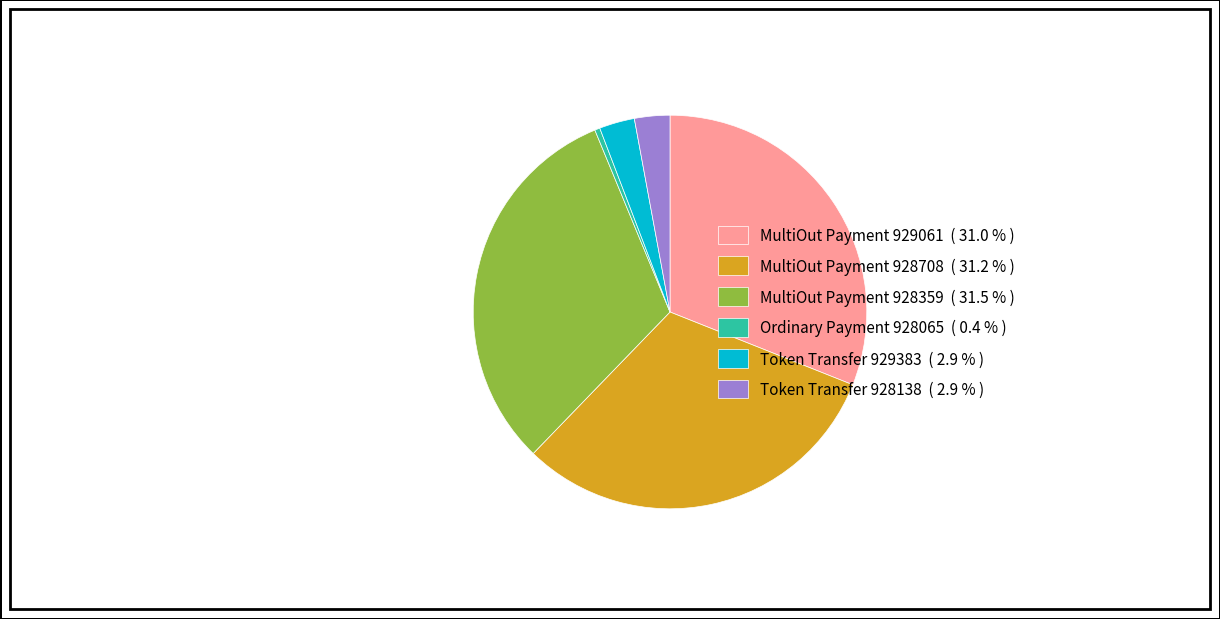

Is MultiOut Payment 928359 the majority of the pie?

No